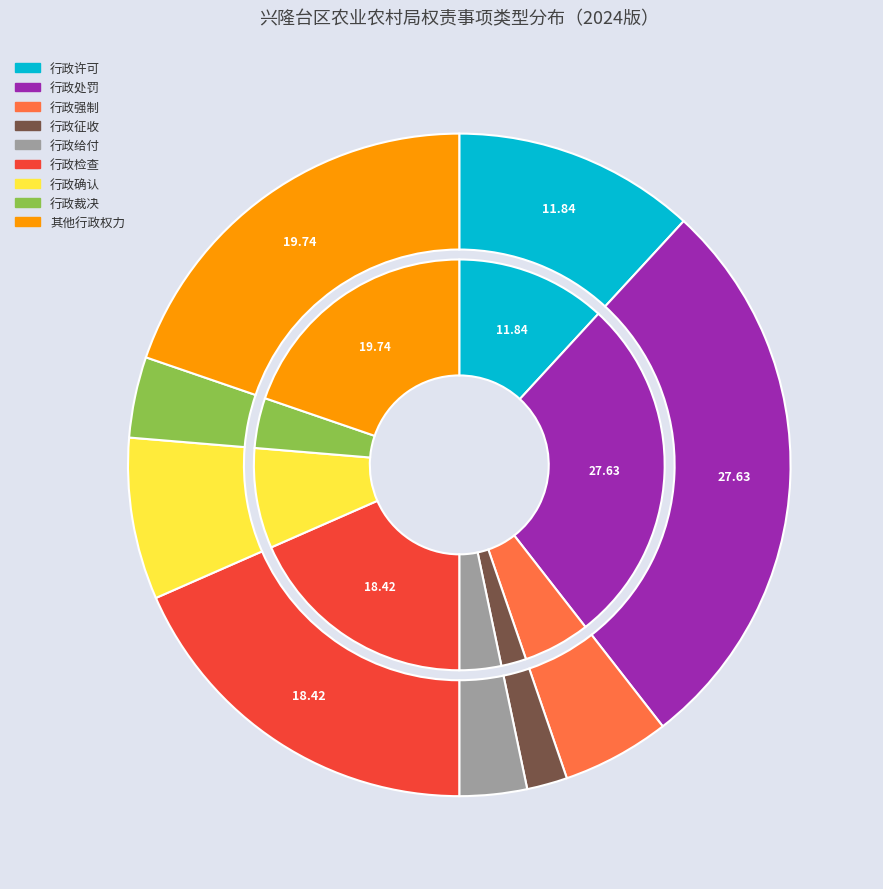

What percentage is the 行政处罚 slice, to the nearest percent?

28%